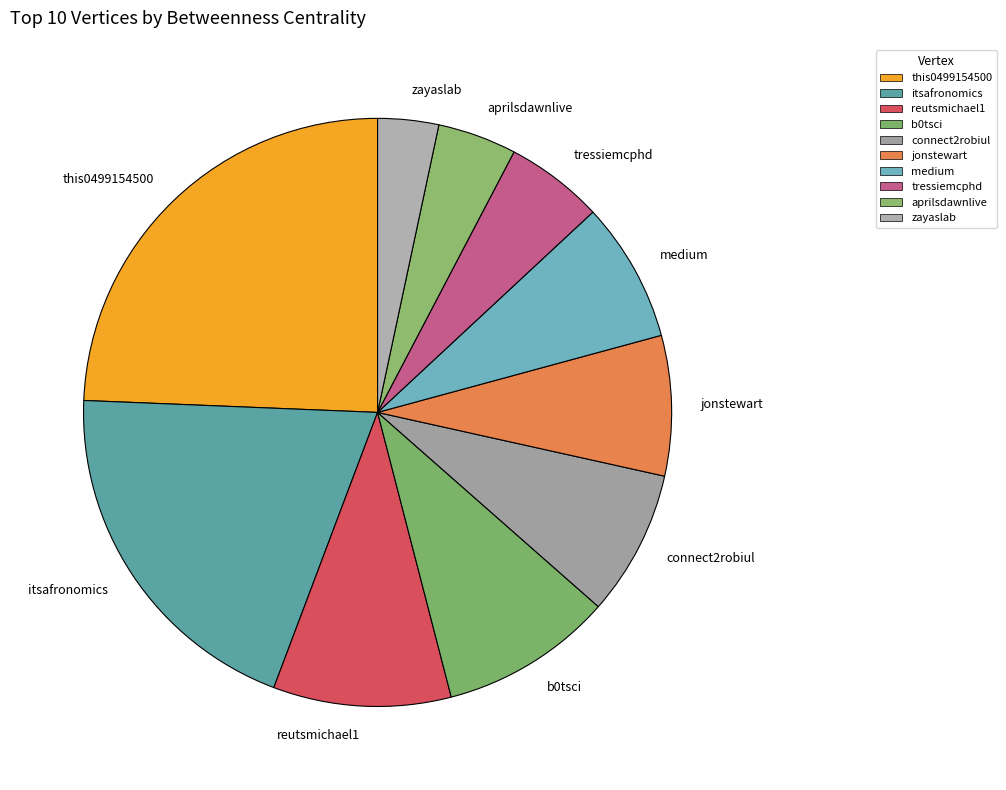

What is the ratio of the value at this0499154500 to the value at tressiemcphd?

4.5